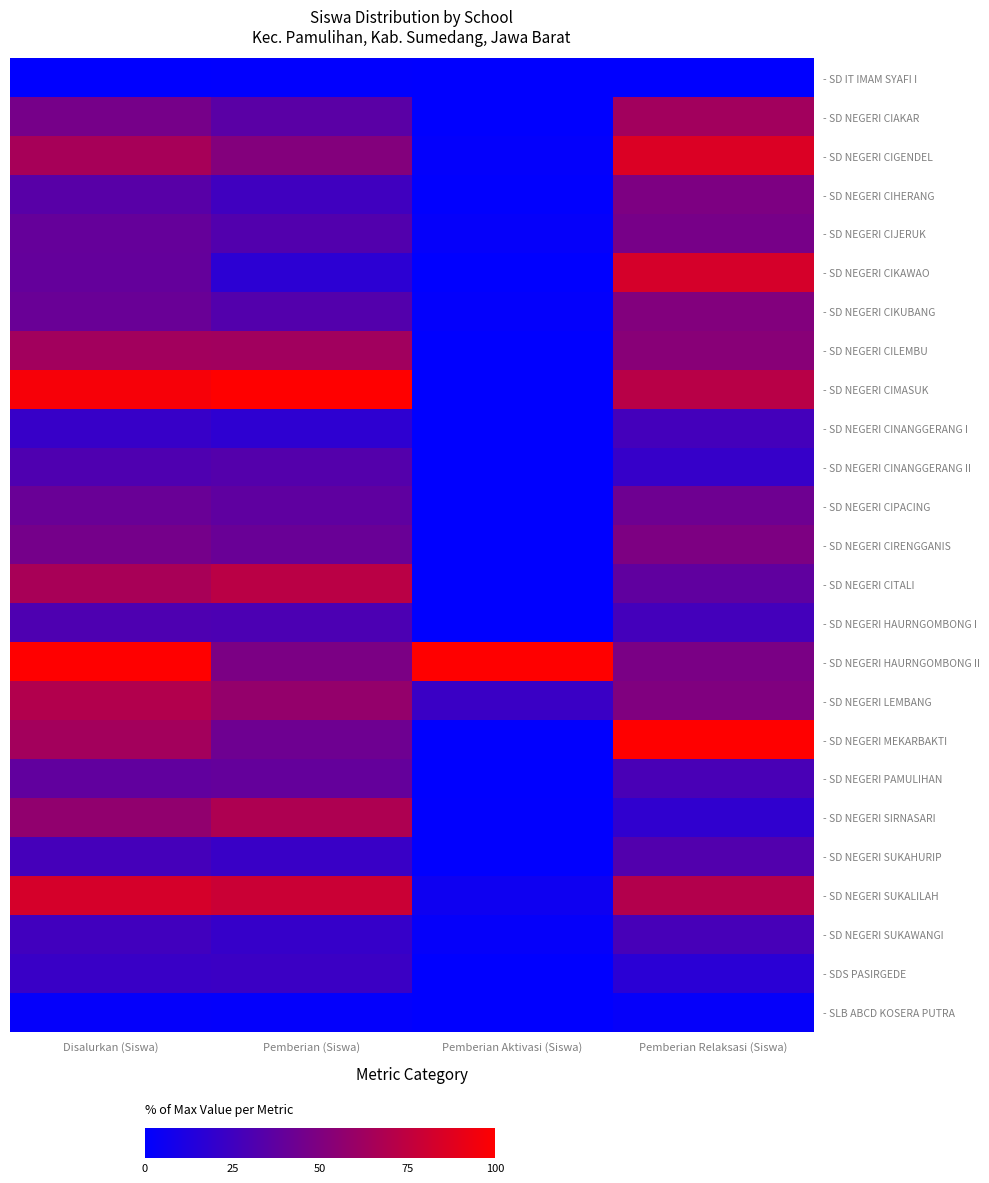

What is the maximum value shown in the chart?

100.0